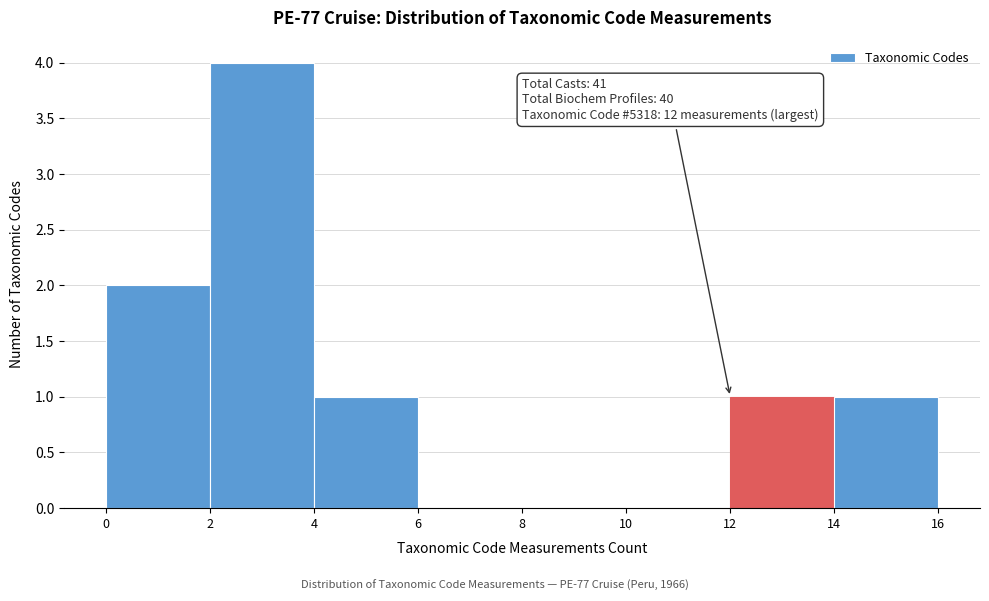

Over which range of the x-axis is the bar tallest?

2 to 4